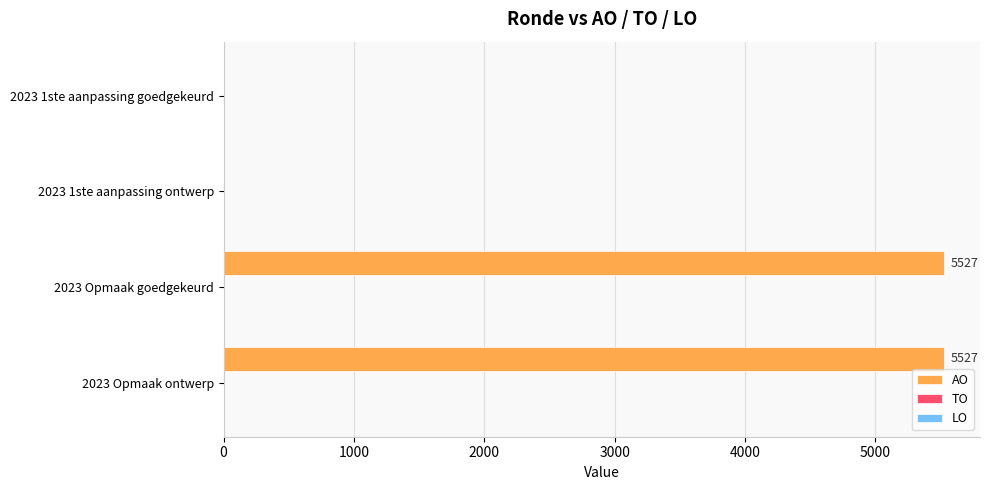

What is the greatest value displayed?

5527